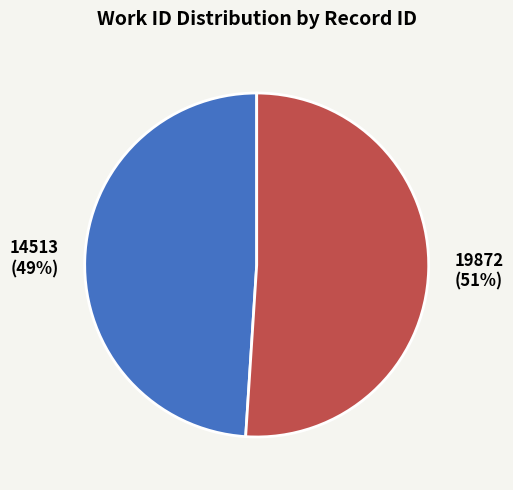

Is the sum of 19872 and 14513 greater than half?

Yes